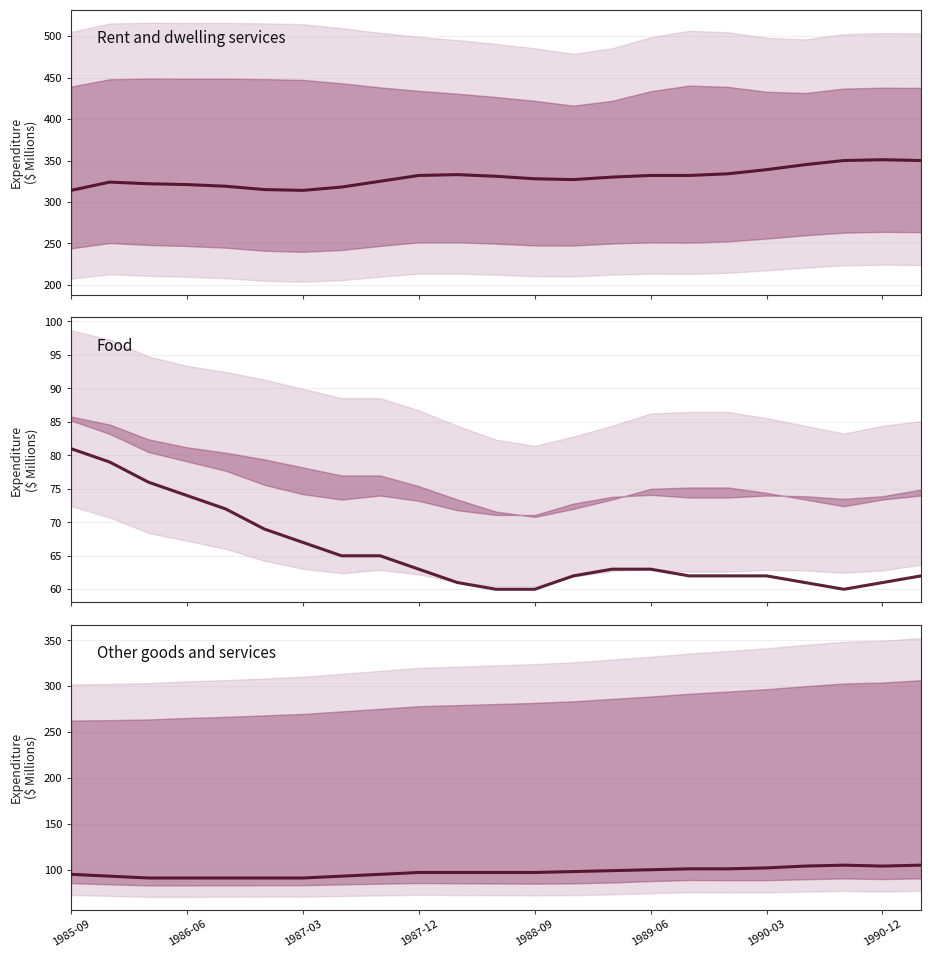

What is the minimum value shown in the chart?

60